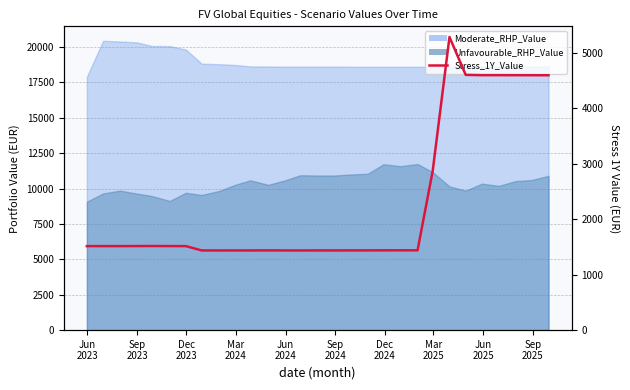

What is the value of the 21st point from the left?

1437.5